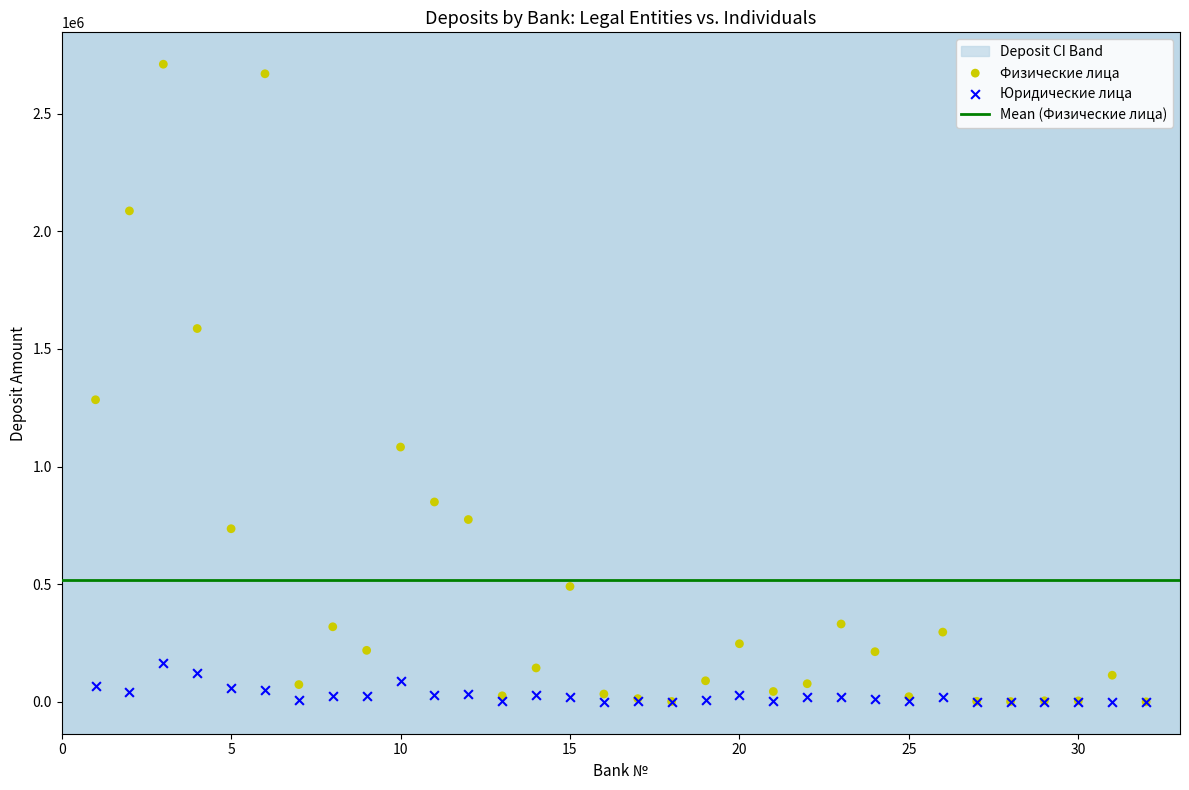

In the Физические лица series, what Y value is closest to 1354899?

1283796